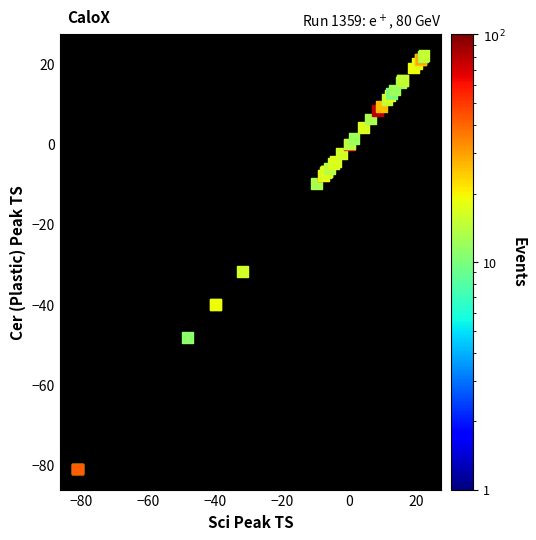

What Y value in the scatter plot is closest to -29?

-31.8